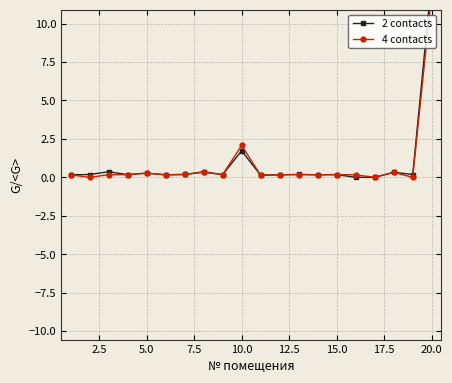

Which series ends up on top after the final intersection of 2 contacts and 4 contacts?

4 contacts